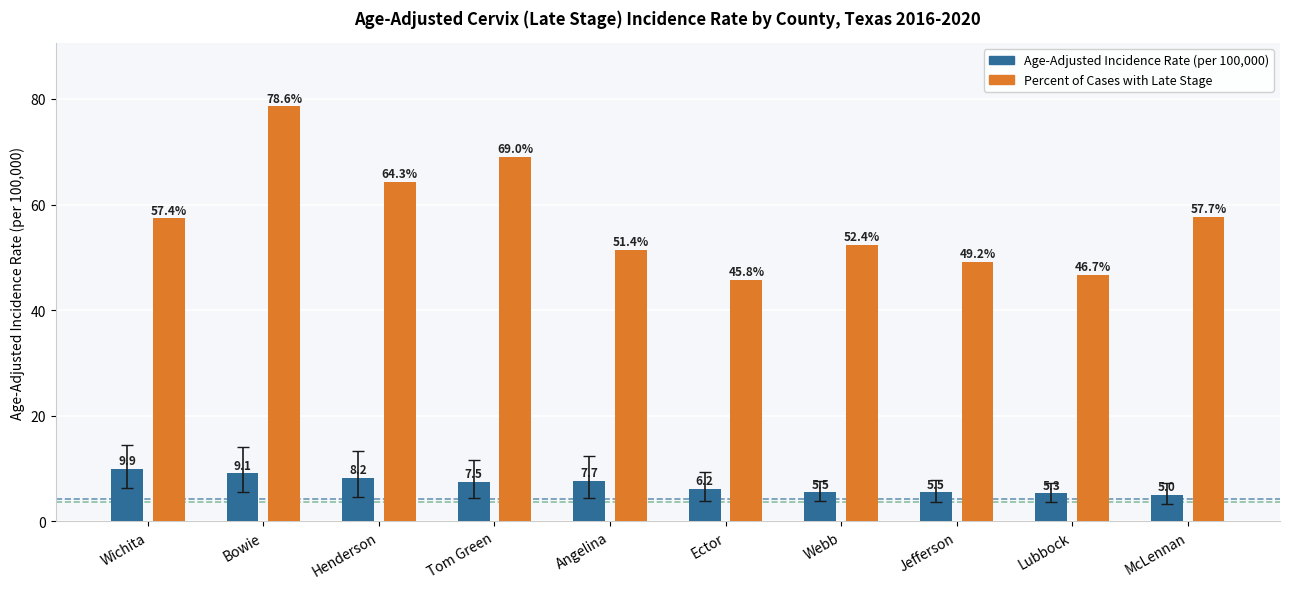

What is the difference between the highest and lowest values at McLennan?

52.7